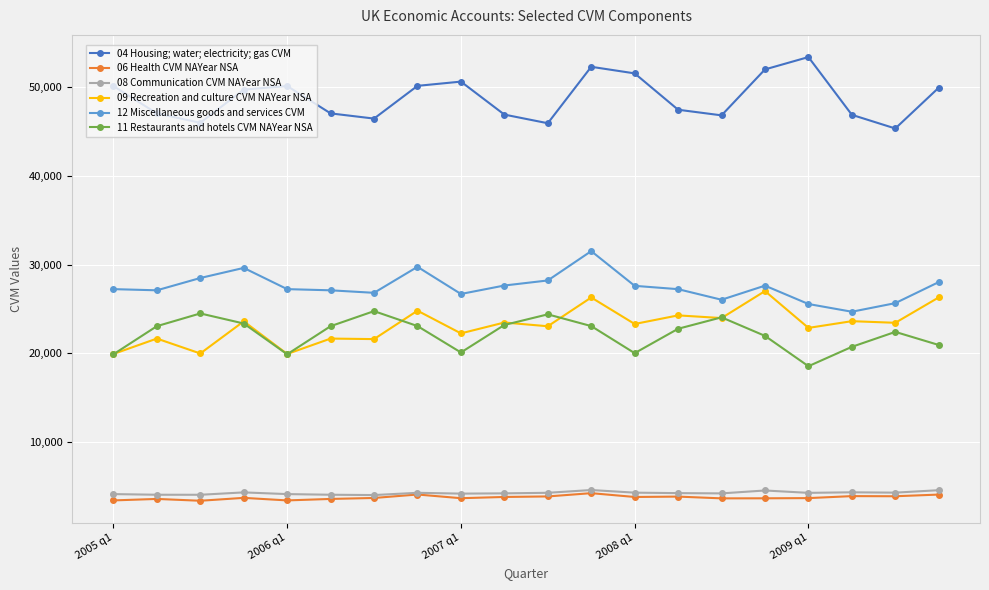

What is the smallest value displayed?

3367